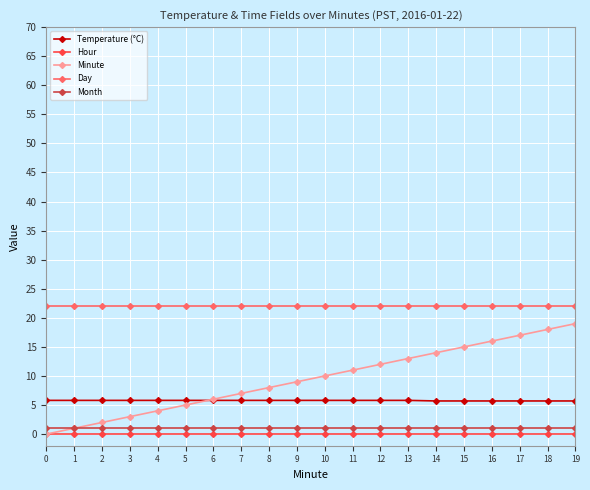

List the series in order of their peak value, highest first.

Day, Minute, Temperature (°C), Month, Hour